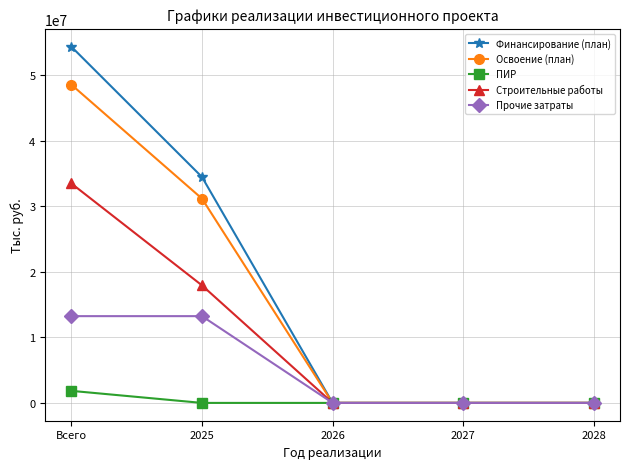

Which series has the largest range (max minus min)?

Финансирование (план)